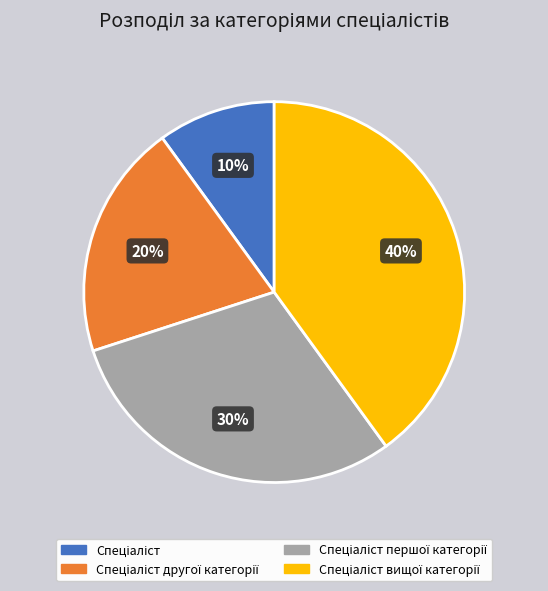

To the nearest percent, what is the difference between the largest and smallest slice percentages?

30%